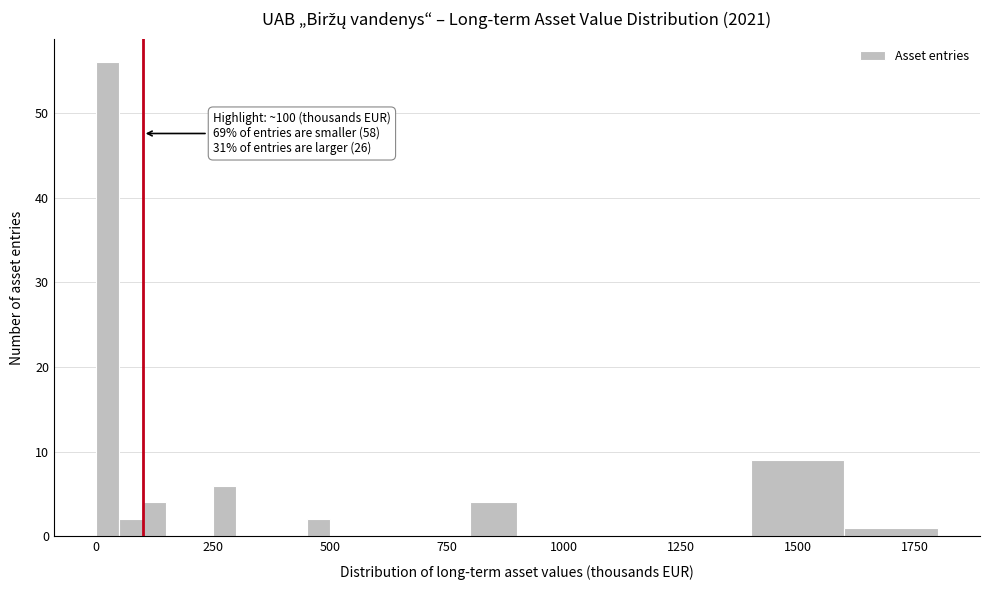

Around what value on the x-axis is the tallest bar? Give the approximate position of its centre, as read against the axis.

50